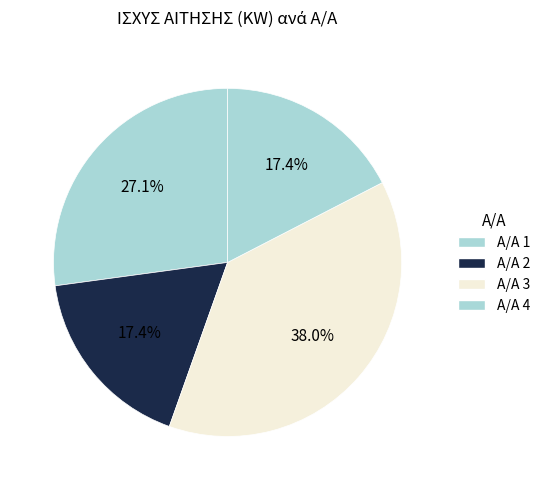

Count the number of slices in the pie.

4